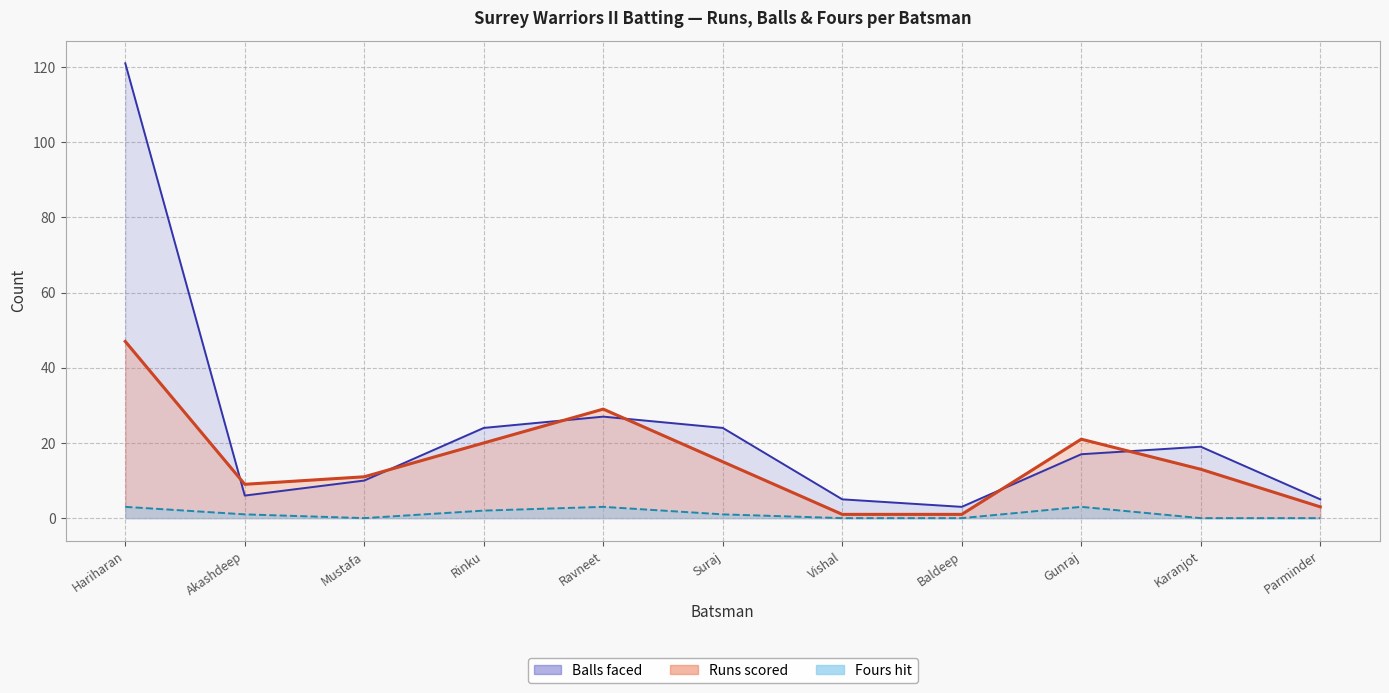

Rank the series by their maximum value, from lowest to highest.

Fours, Runs, Balls